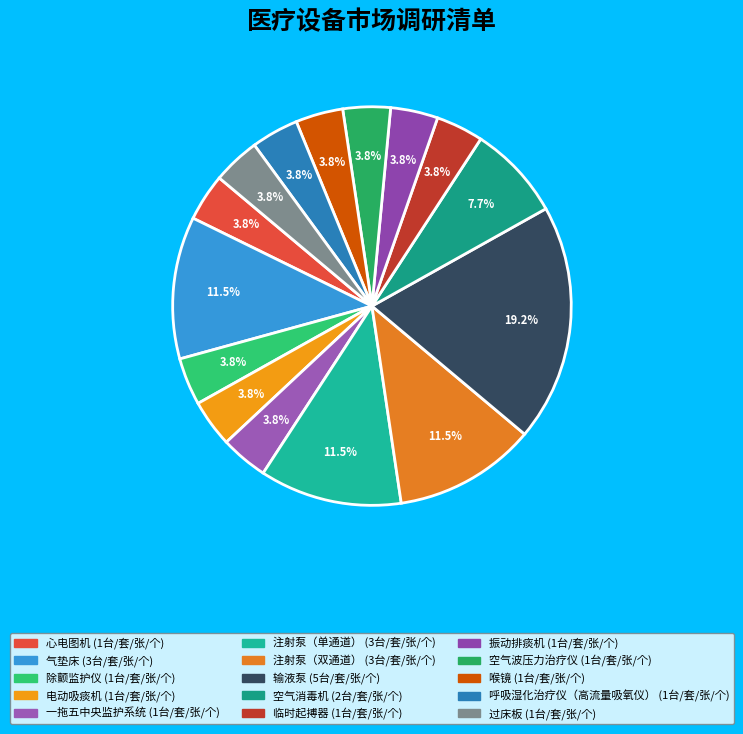

Is there a majority slice in this chart?

No